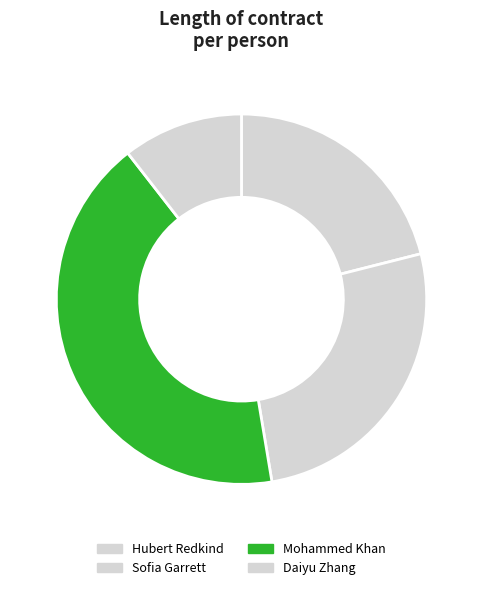

To the nearest percent, what portion does Mohammed Khan represent?

42%